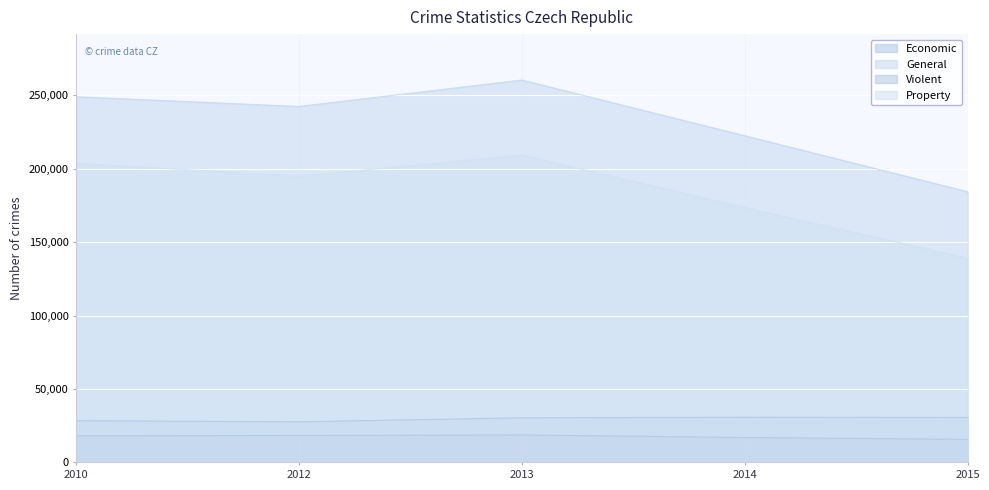

What value does the General series have at 2015, to the nearest 10?

184360